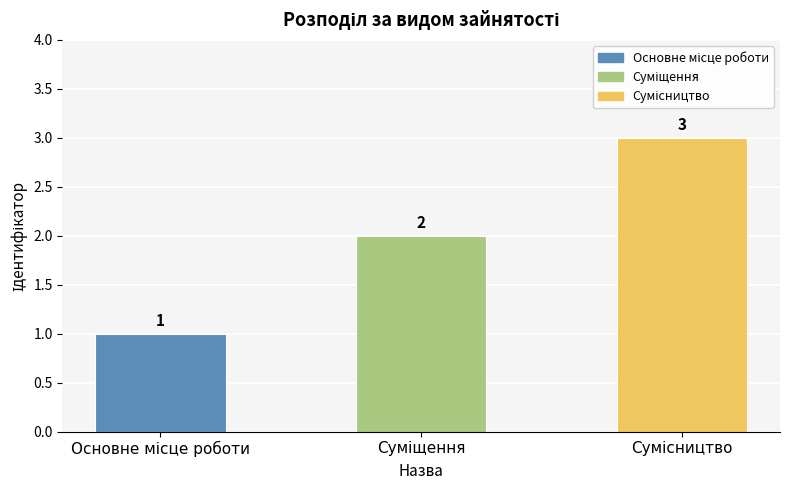

Reading right to left, transcribe all the data shown in this chart.

3	2	1